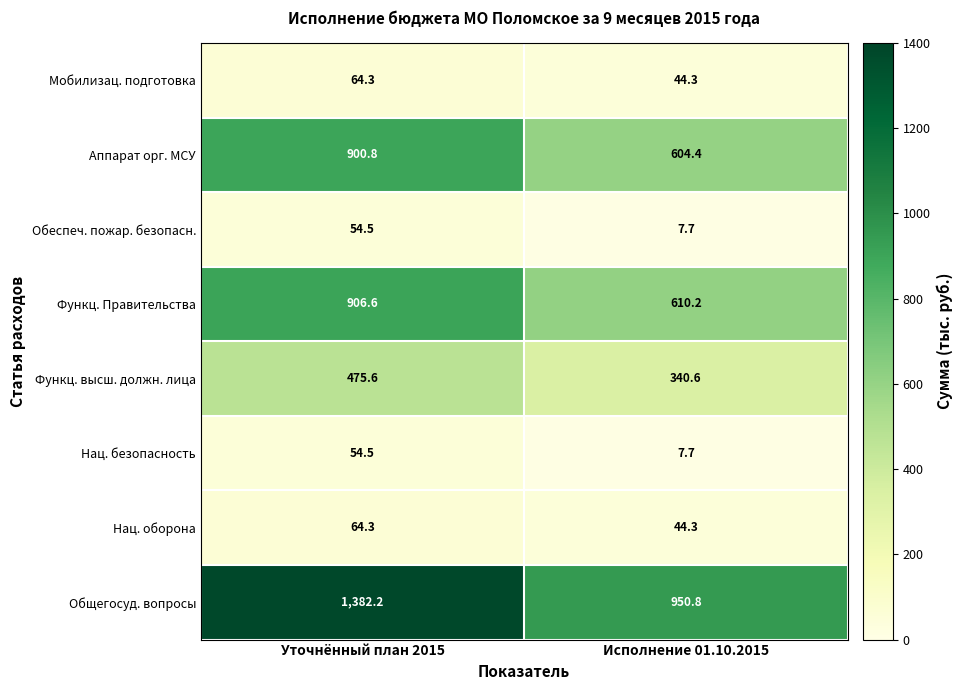

The Общегосуд. вопросы series shows 1604.1 at Исполнение 01.10.2015. True or false?

False